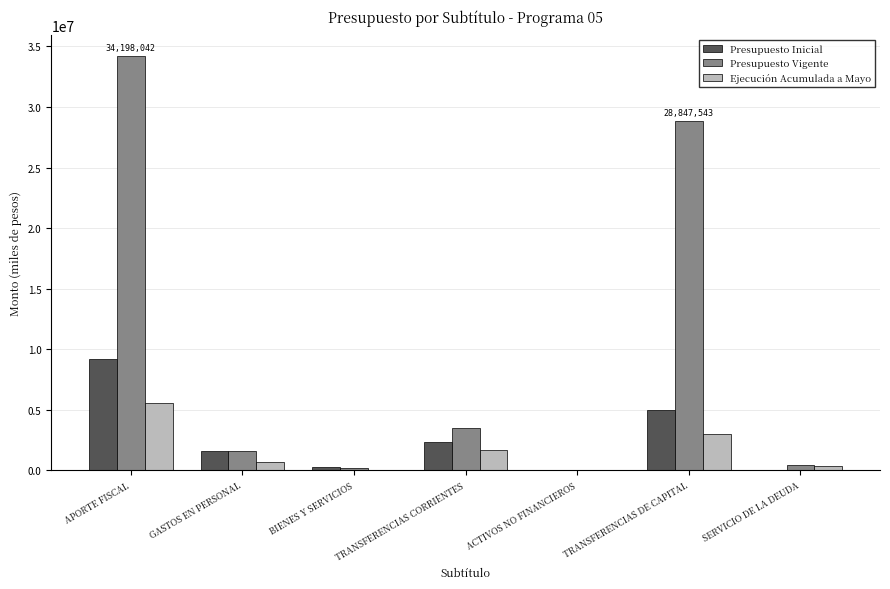

Does the chart contain stacked bars?

No